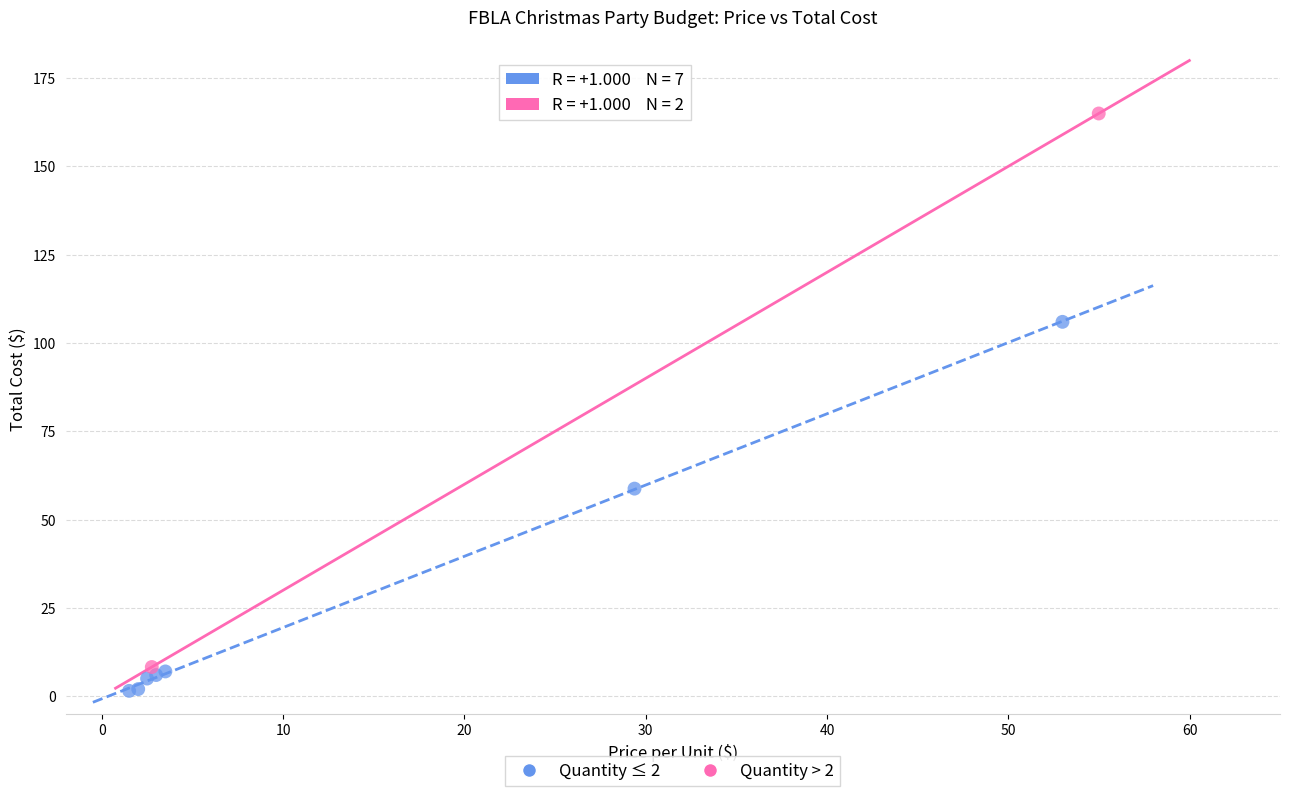

What are all the series names shown in the legend?

Quantity ≤ 2, Quantity > 2